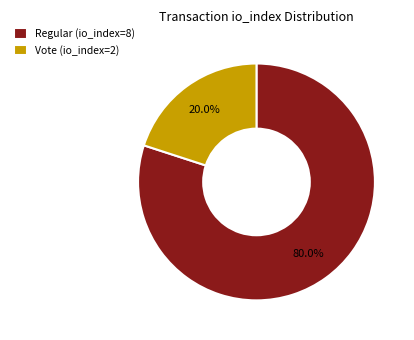

The Regular (io_index=8) slice represents 87% of the pie. True or false?

False